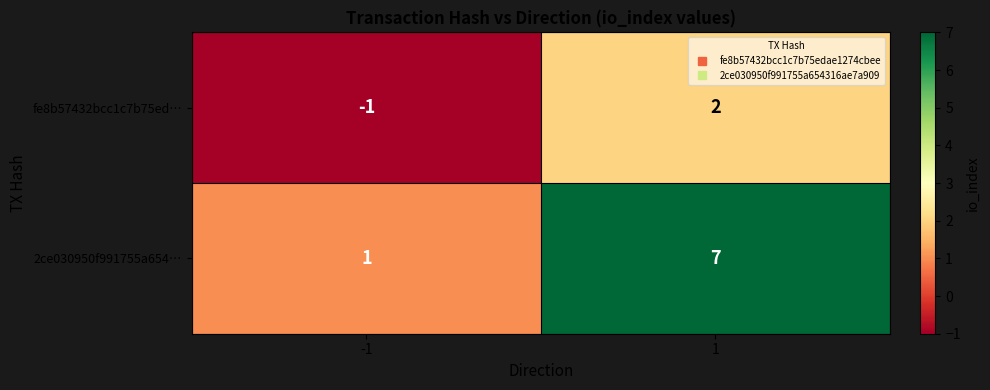

What is the maximum value shown in the chart?

7